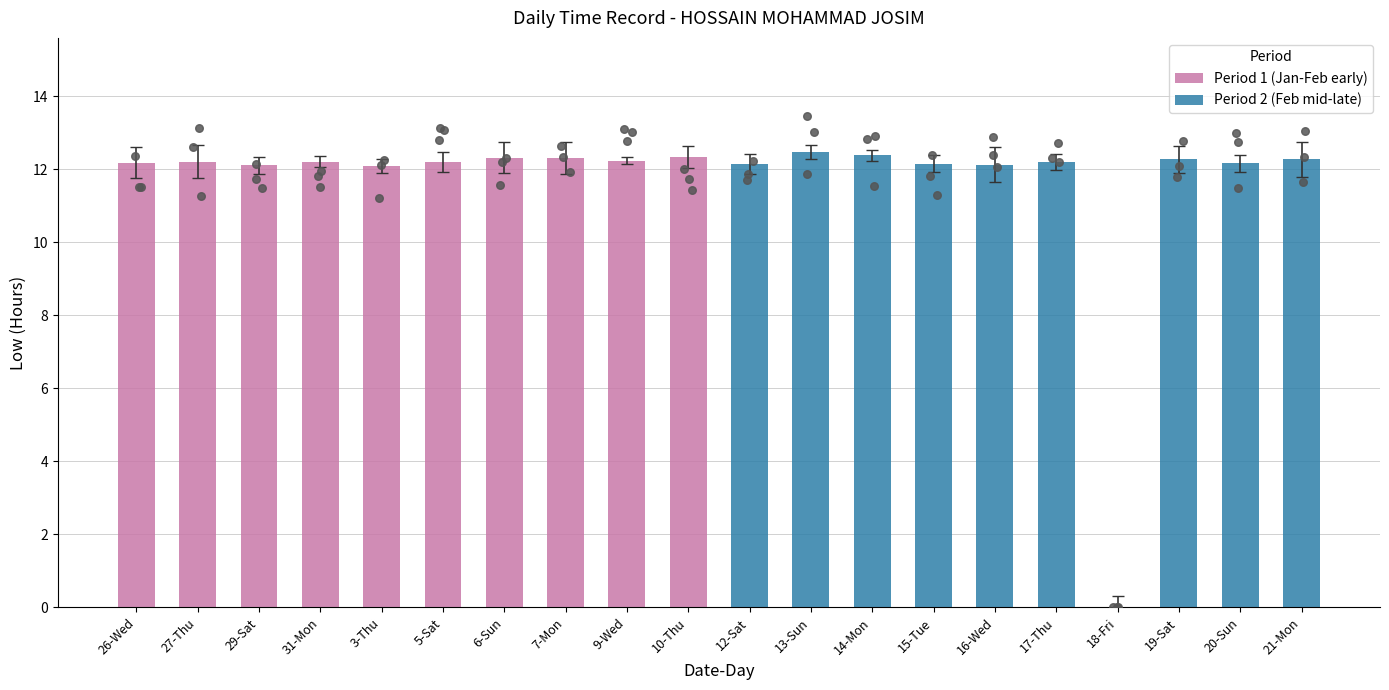

Which series reaches the maximum Y coordinate?

Period 2 (Feb mid-late)